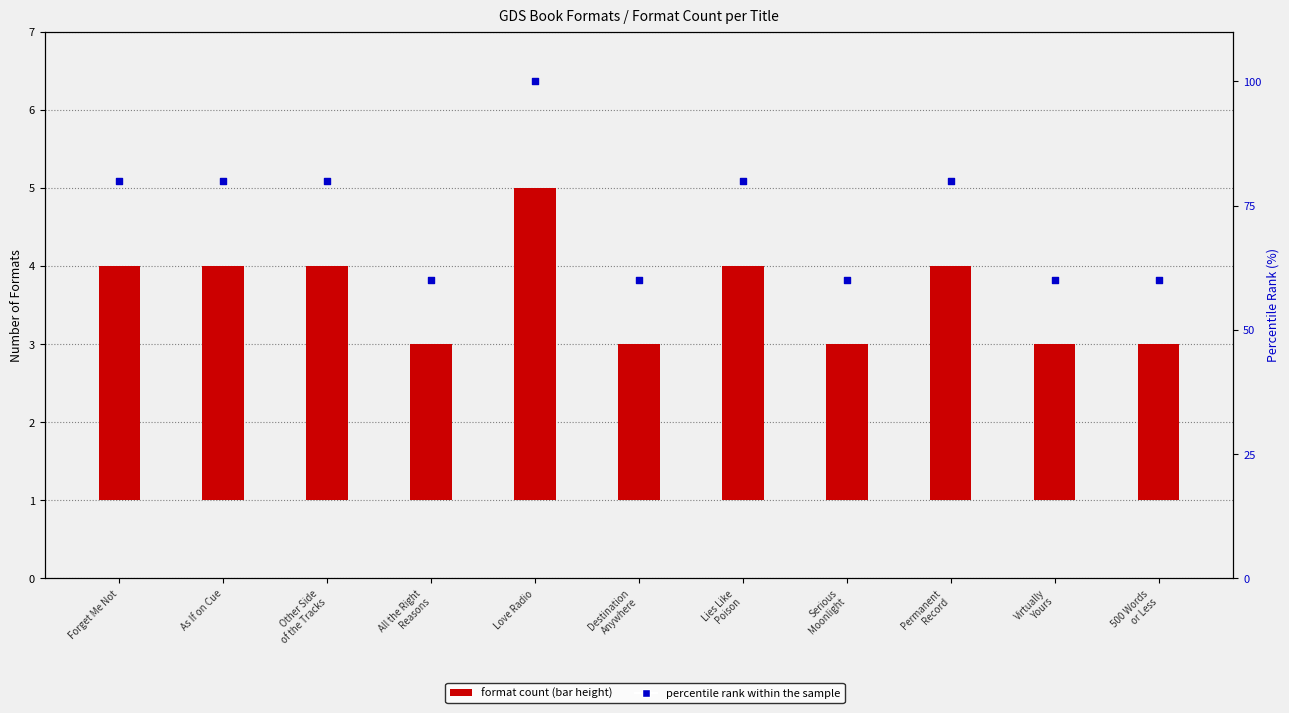

Which series has the largest Y range (max minus min)?

percentile rank within the sample